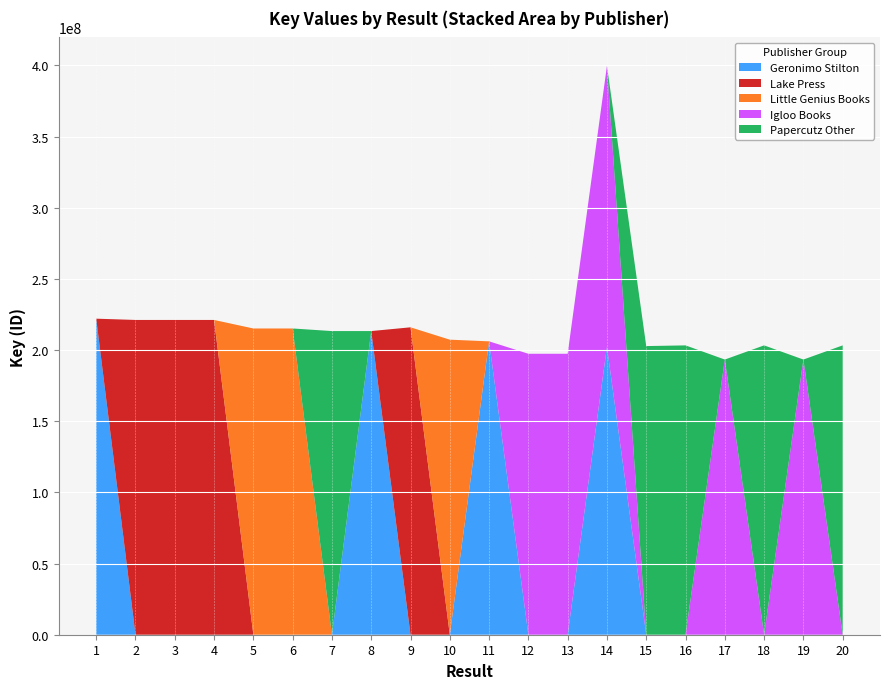

Reading left to right, transcribe all the data shown in this chart.

Geronimo Stilton: 1=222038327	2=0	3=0	4=0	5=0	6=0	7=0	8=213334118	9=0	10=0	11=206112792	12=0	13=0	14=202279964	15=0	16=0	17=0	18=0	19=0	20=0
Lake Press: 1=0	2=221147008	3=221146962	4=221143445	5=0	6=0	7=0	8=0	9=215971990	10=0	11=0	12=0	13=0	14=0	15=0	16=0	17=0	18=0	19=0	20=0
Little Genius Books: 1=0	2=0	3=0	4=0	5=215156020	6=215154270	7=0	8=0	9=0	10=207290192	11=0	12=0	13=0	14=0	15=0	16=0	17=0	18=0	19=0	20=0
Igloo Books: 1=0	2=0	3=0	4=0	5=0	6=0	7=0	8=0	9=0	10=0	11=0	12=197387575	13=197387458	14=197387497	15=0	16=0	17=193322133	18=0	19=193322169	20=0
Papercutz Other: 1=0	2=0	3=0	4=0	5=0	6=0	7=213334118	8=0	9=0	10=0	11=0	12=0	13=0	14=0	15=202792924	16=203281164	17=0	18=203280011	19=0	20=203279288